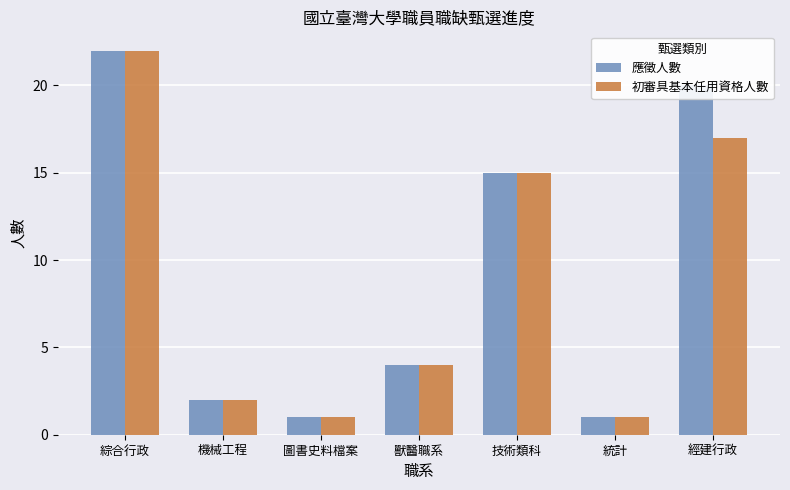

What is the sum of all 應徵人數 values?

65